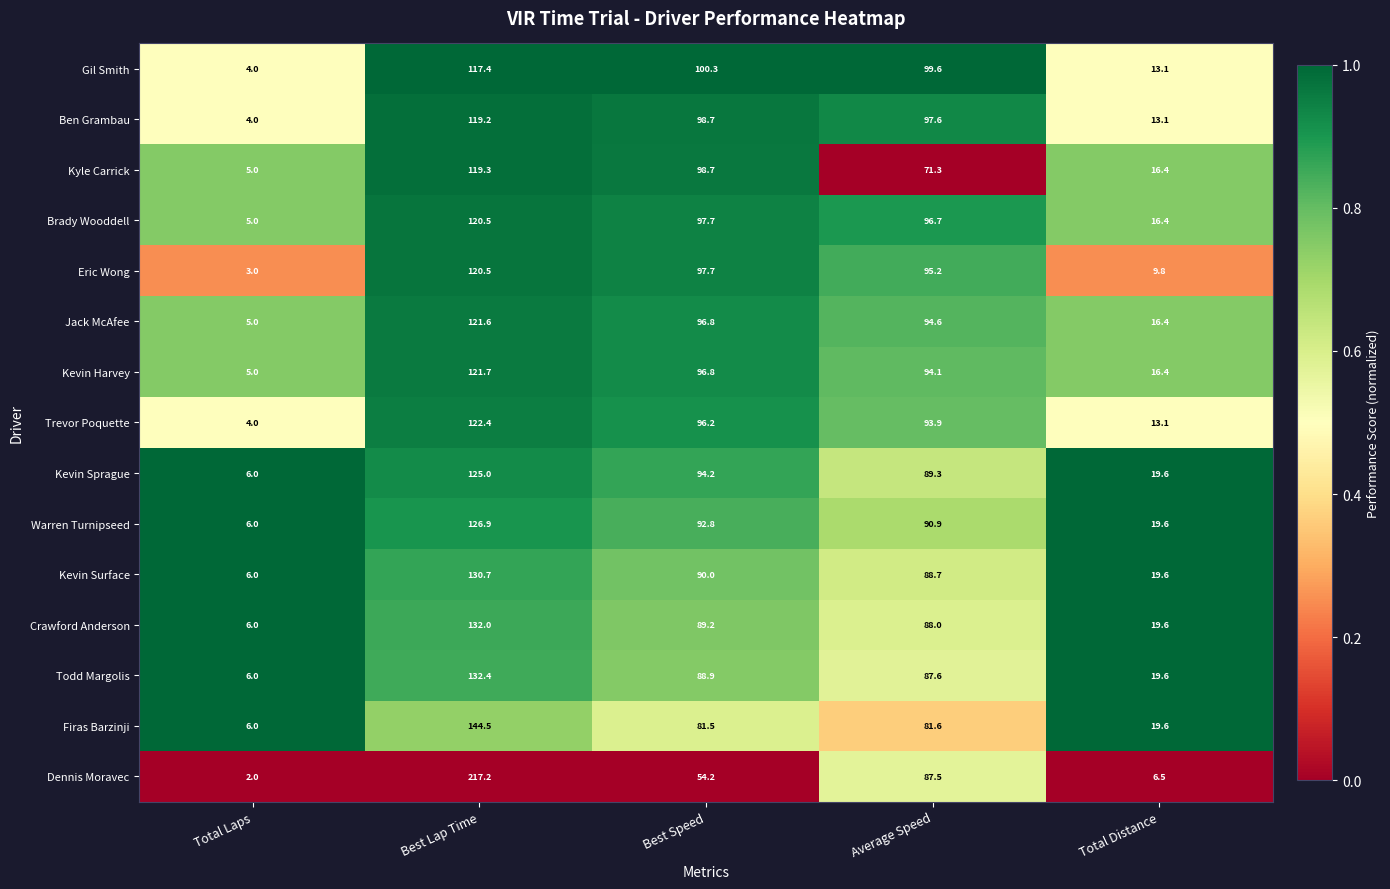

What is the average value of the Todd Margolis series?

66.9